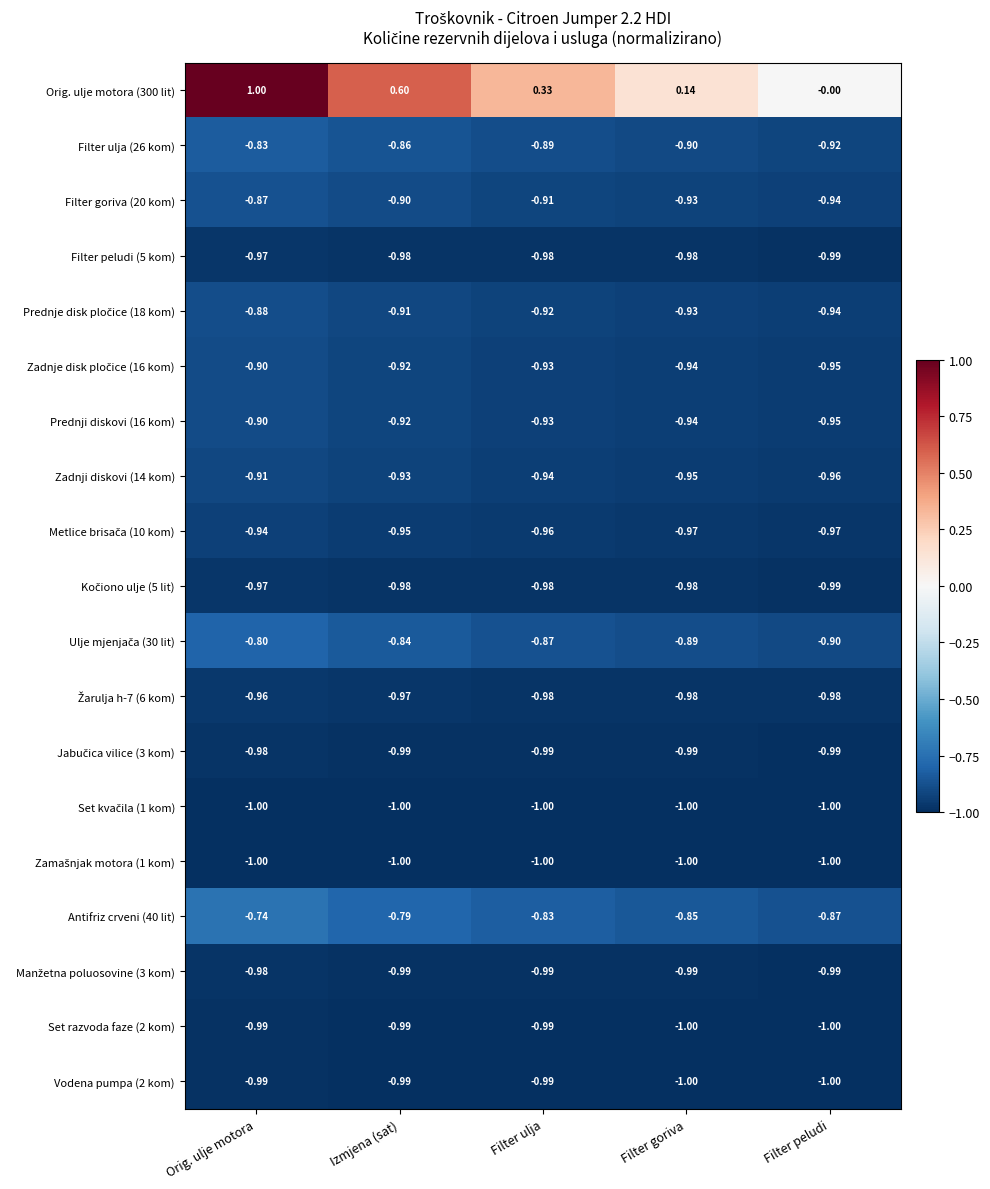

At which category does the chart reach its peak across all series?

Orig. ulje motora